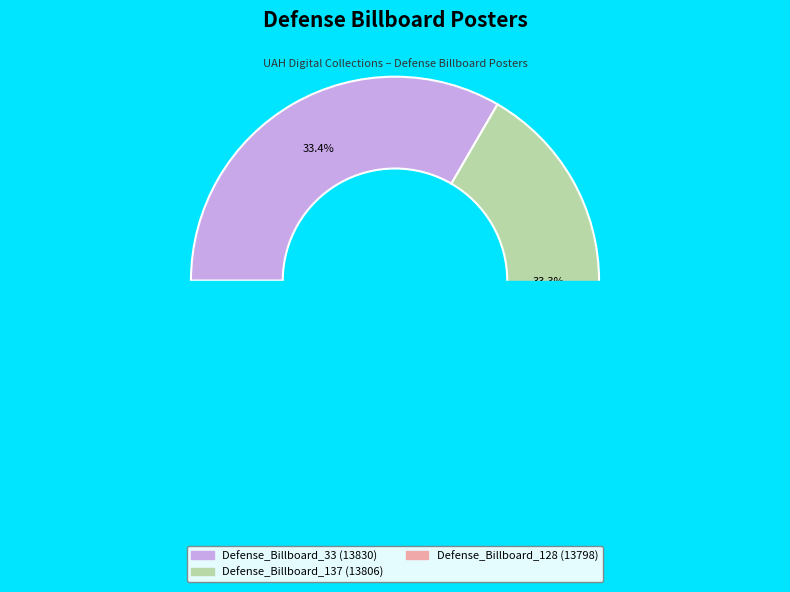

Which slice is the largest?

Defense_Billboard_33